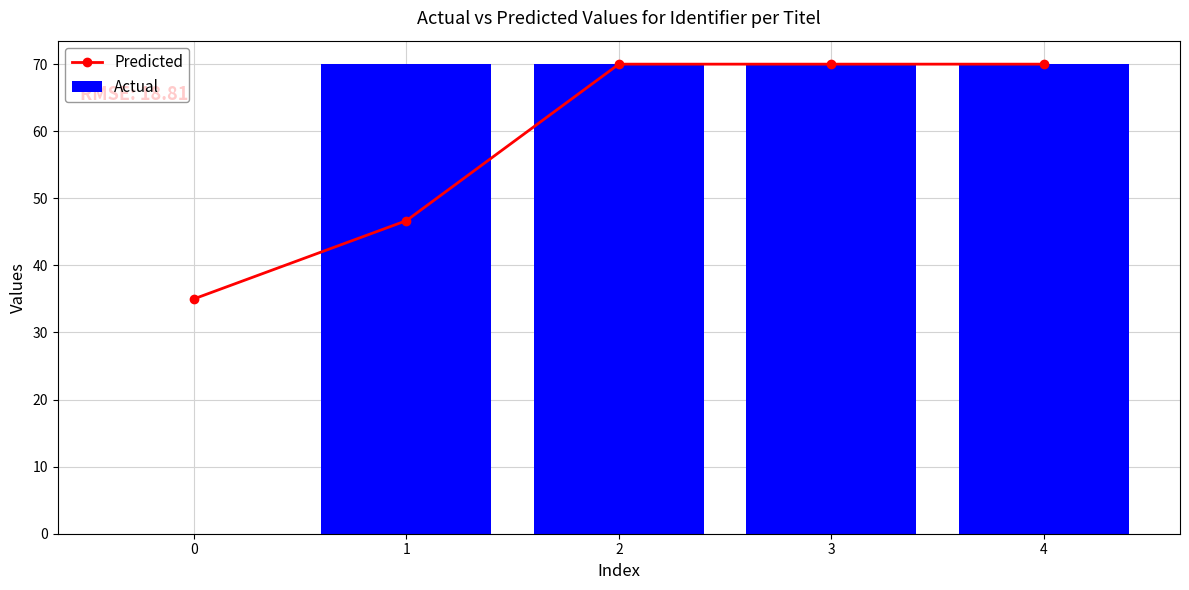

The Actual series shows 23.3 at 0. True or false?

False